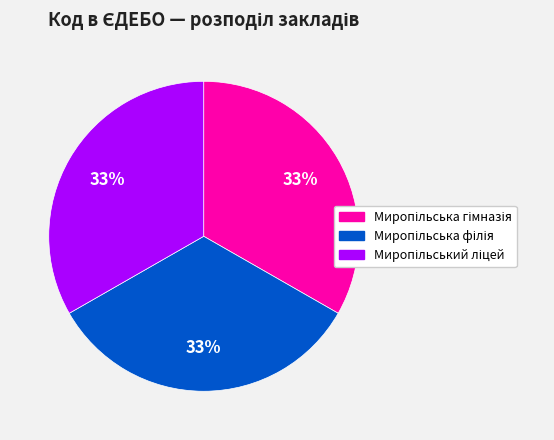

Is there any slice that represents more than half of the pie?

No